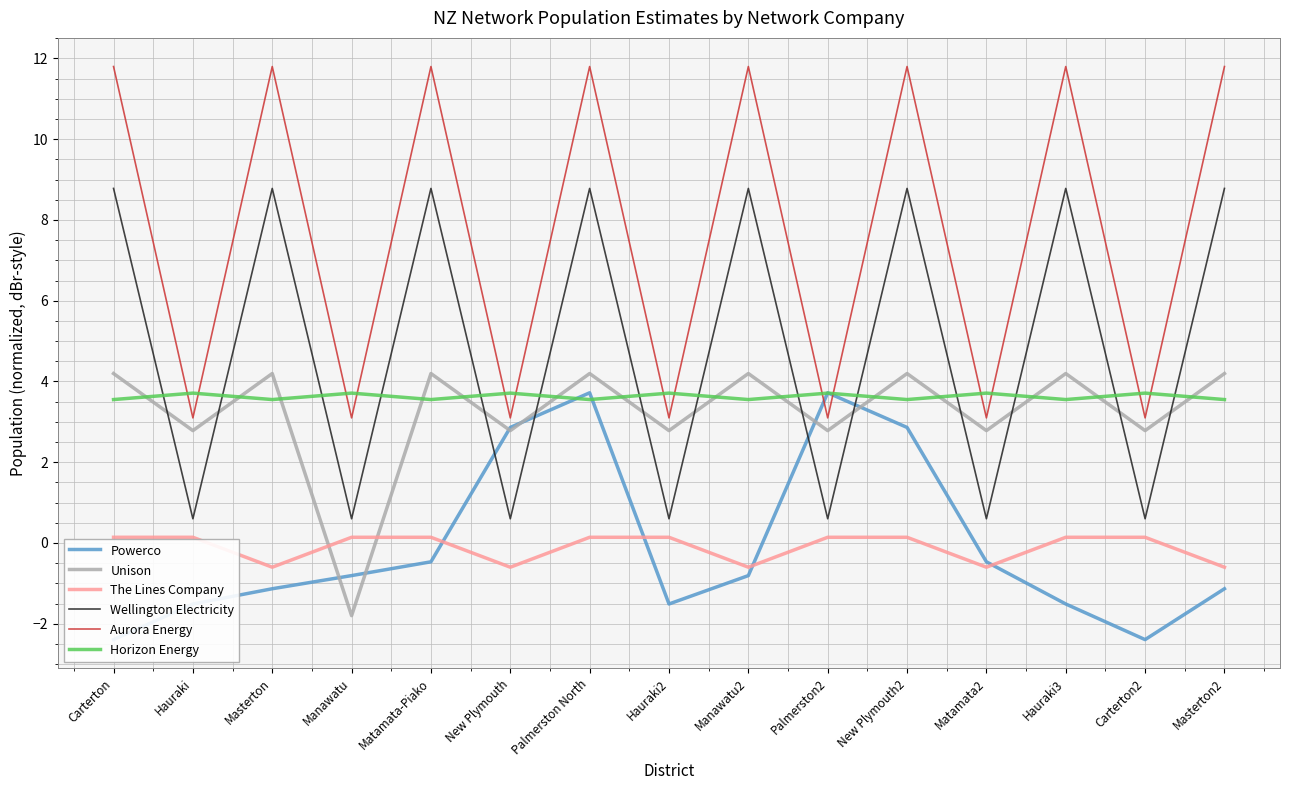

True or false: Unison and Wellington Electricity intersect in this chart.

True